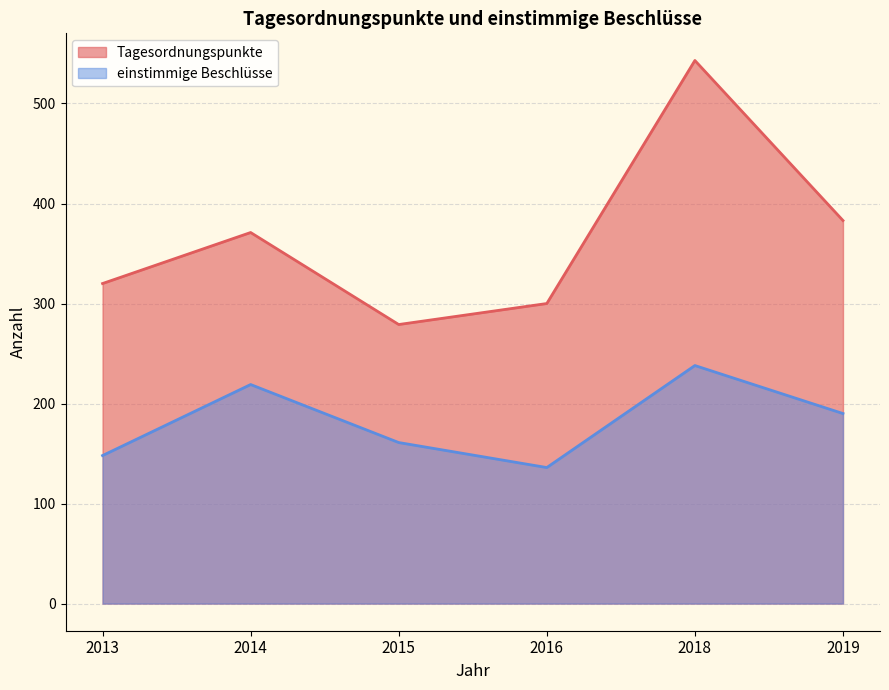

How many einstimmige Beschlüsse values are between 148 and 219?

4